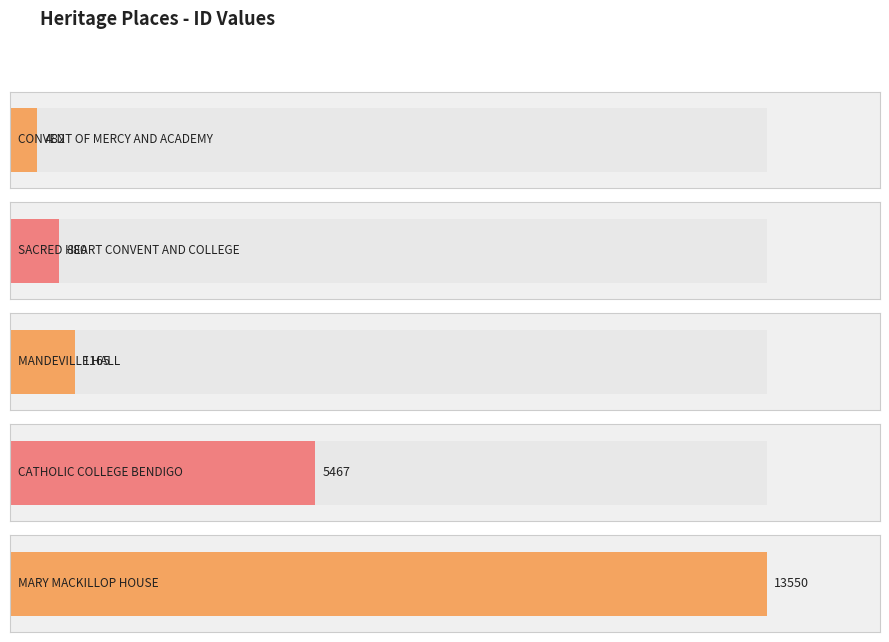

What is the sum of the values at CONVENT OF MERCY
AND ACADEMY and MANDEVILLE HALL?

1647